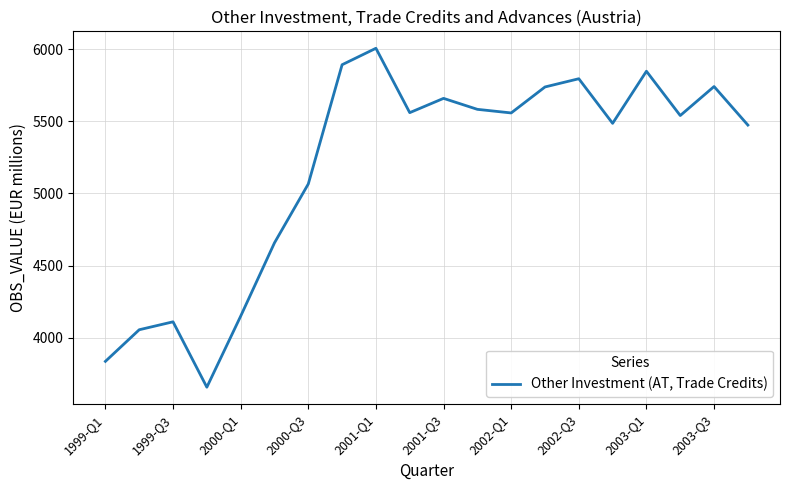

What is the smallest value displayed?

3658